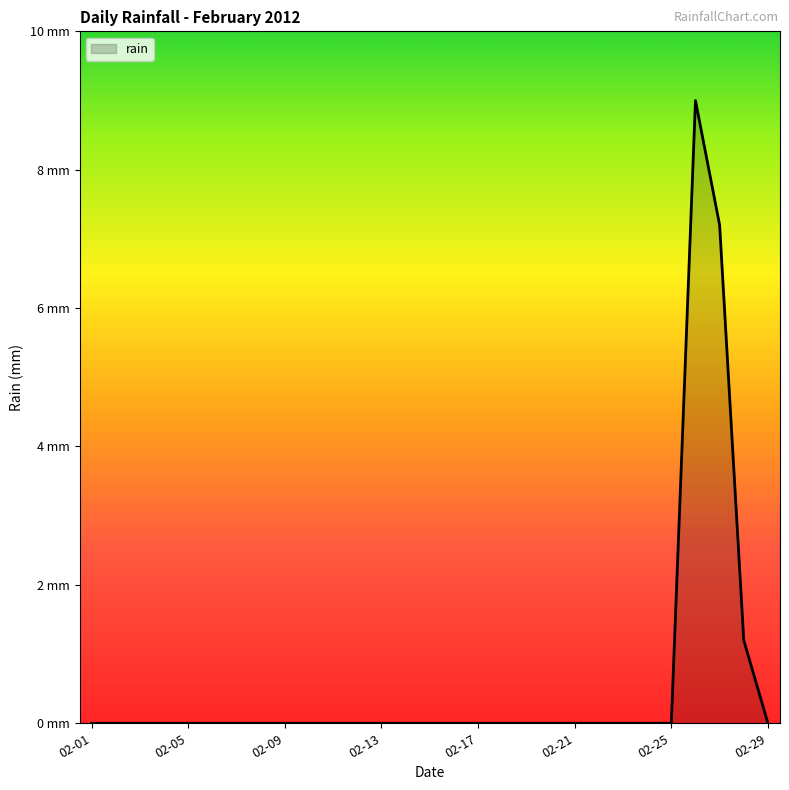

At which label is the value closest to 4?

2012-02-28